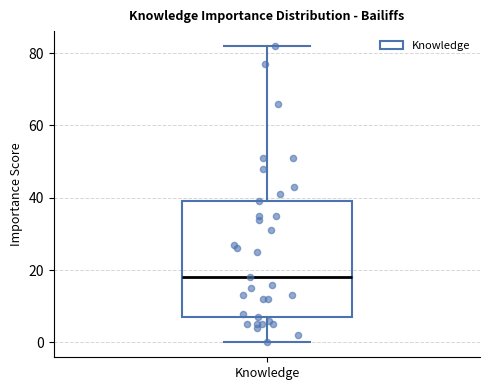

Read this box plot against the y-axis: the position of the median line, the range covered by the box, and the ends of both whiskers. The values are not printed on the chart, so give them approximately, as read against the axis.

median 18, box 8 to 40, whiskers 0 to 82